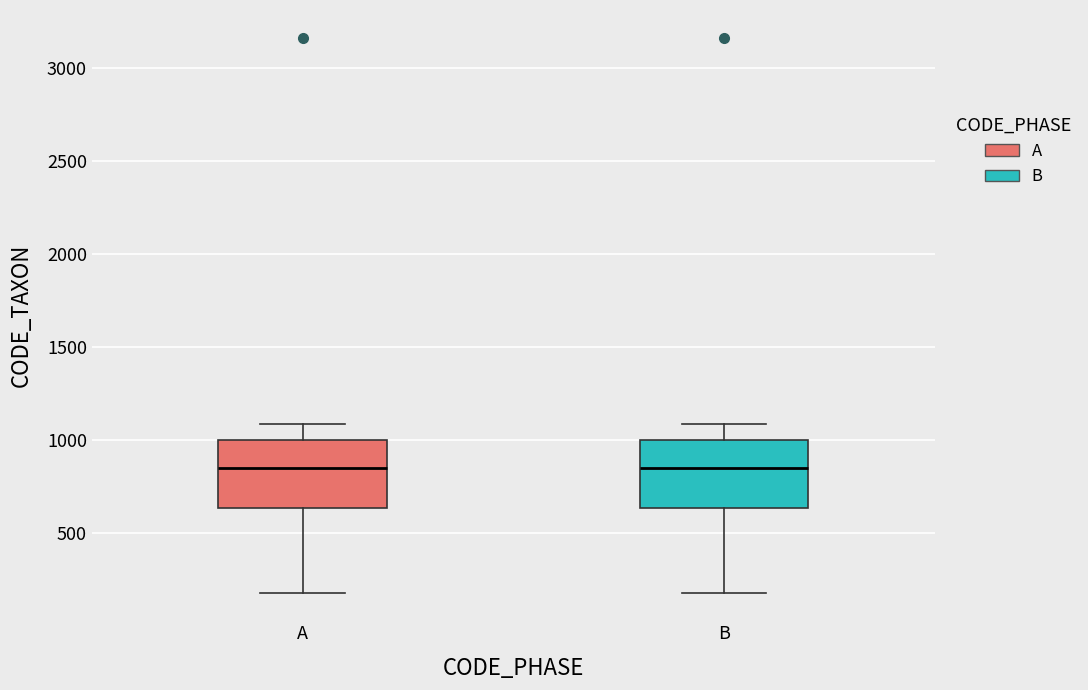

Reading left to right, read every box against the y-axis: the position of its median line, the range the box covers, and the ends of its whiskers. The values are not printed on the chart, so give them approximately, as read against the axis.

A: median 850, box 650 to 1000, whiskers 200 to 1100
B: median 850, box 650 to 1000, whiskers 200 to 1100